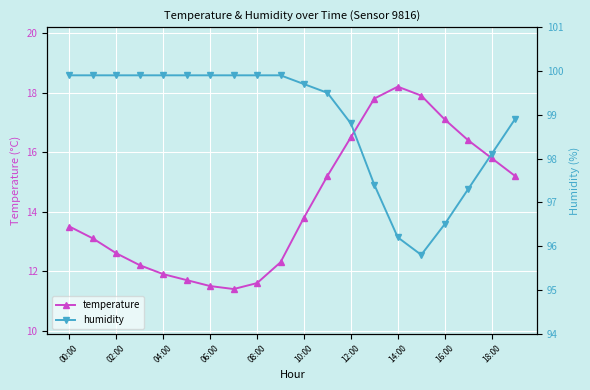

At which label does temperature reach its peak?

14:00